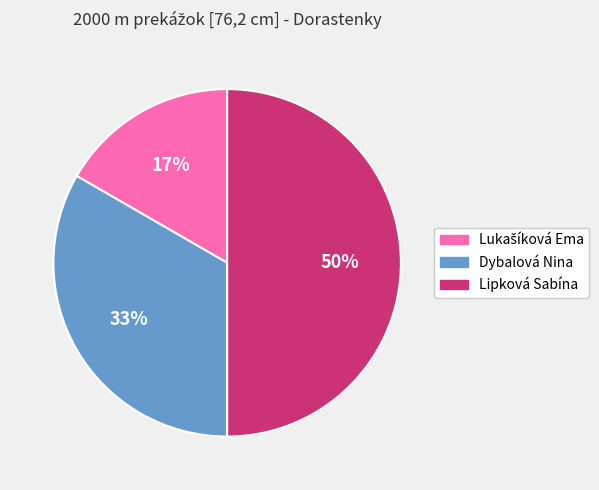

Count the number of slices in the pie.

3